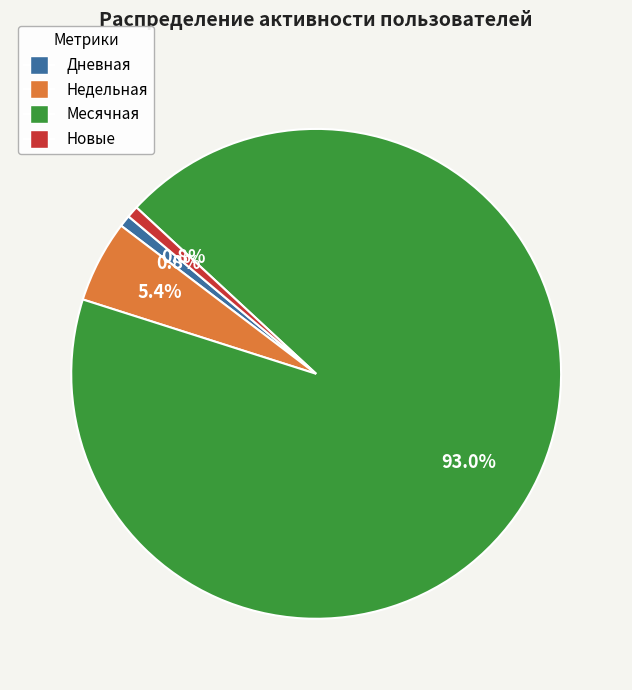

Does any single category account for the majority?

Yes